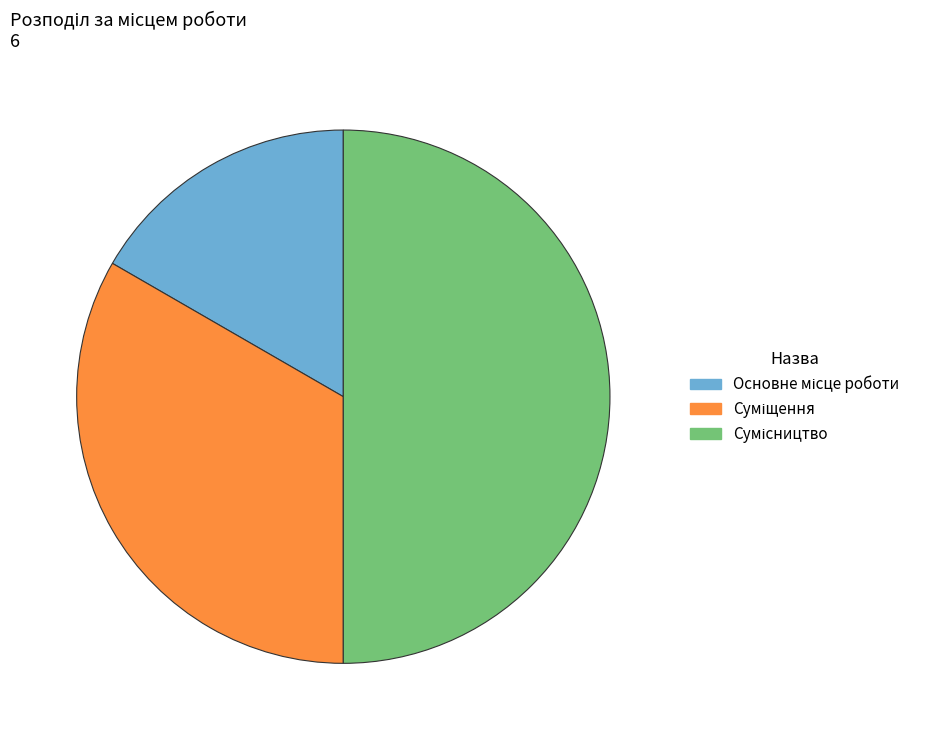

True or false: Суміщення accounts for 19% of the total.

False